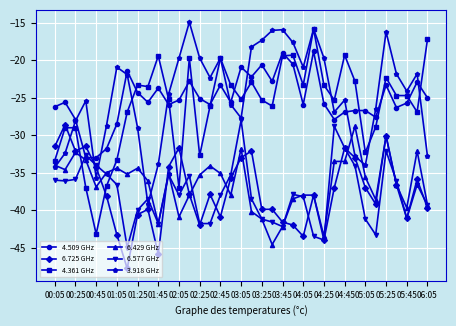

Which series has the widest spread of values?

4.361 GHz